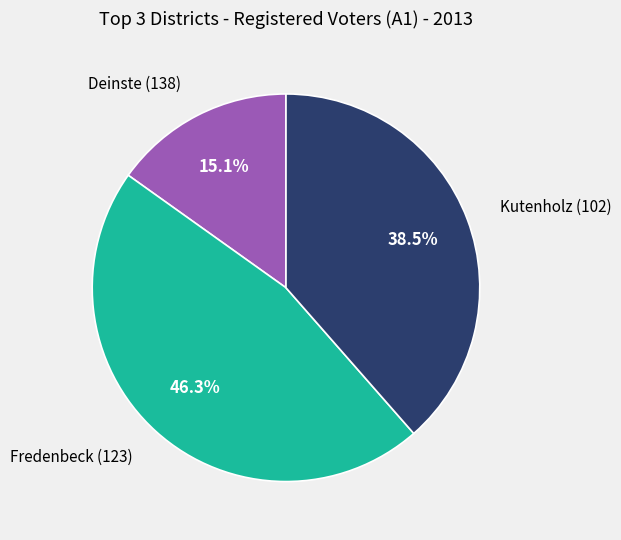

Does any single category account for the majority?

No